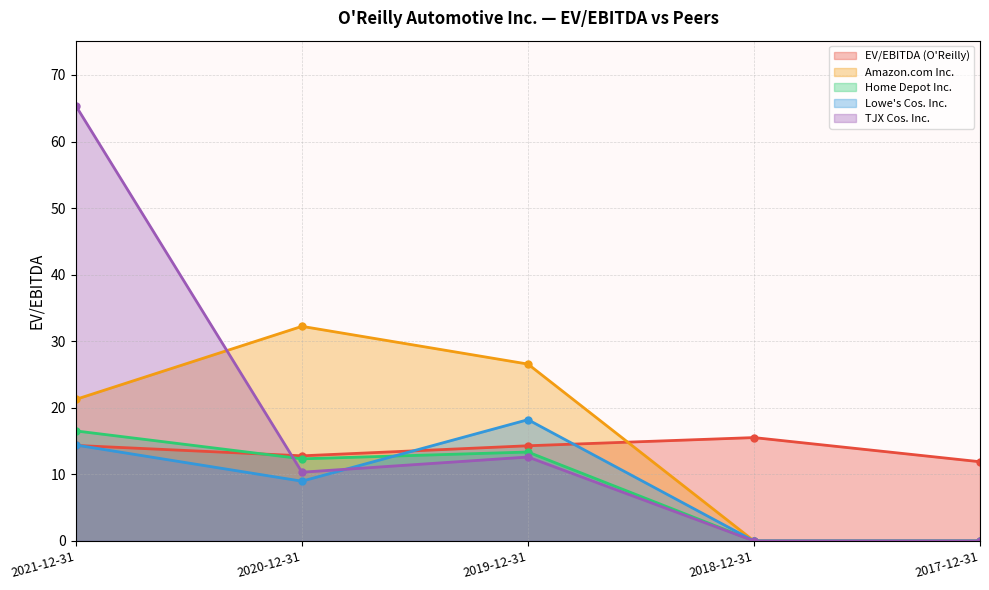

Reading left to right, list all the values displayed in this chart.

EV/EBITDA (O'Reilly): 2021-12-31=14.3	2020-12-31=12.8	2019-12-31=14.3	2018-12-31=15.5	2017-12-31=11.9
Amazon.com Inc.: 2021-12-31=21.3	2020-12-31=32.2	2019-12-31=26.6	2018-12-31=0.0	2017-12-31=0.0
Home Depot Inc.: 2021-12-31=16.5	2020-12-31=12.3	2019-12-31=13.4	2018-12-31=0.0	2017-12-31=0.0
Lowe's Cos. Inc.: 2021-12-31=14.4	2020-12-31=9.0	2019-12-31=18.2	2018-12-31=0.0	2017-12-31=0.0
TJX Cos. Inc.: 2021-12-31=65.3	2020-12-31=10.3	2019-12-31=12.6	2018-12-31=0.0	2017-12-31=0.0